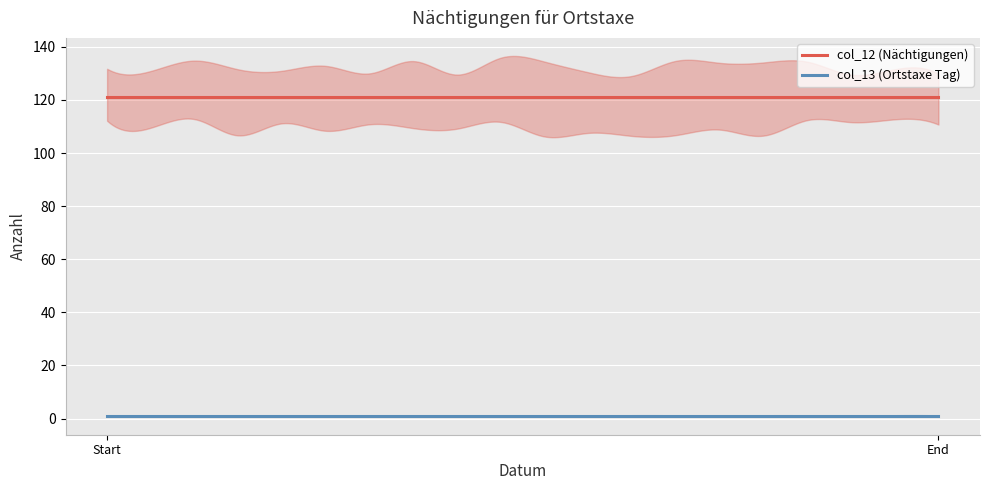

What is the maximum value for col_12 (Nächtigungen)?

121.0